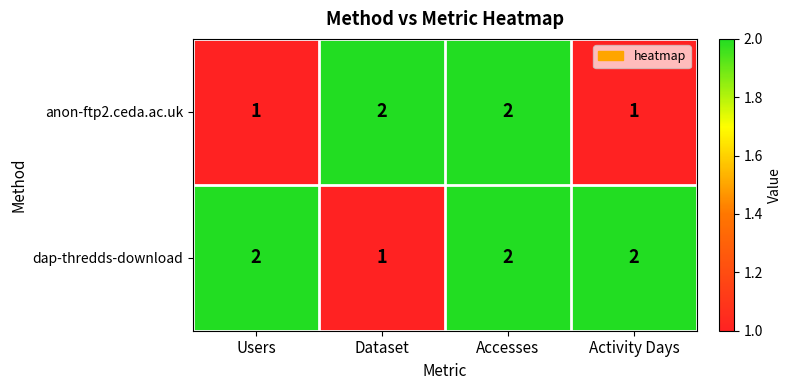

Count the anon-ftp2.ceda.ac.uk values in the range 1 to 2.

4